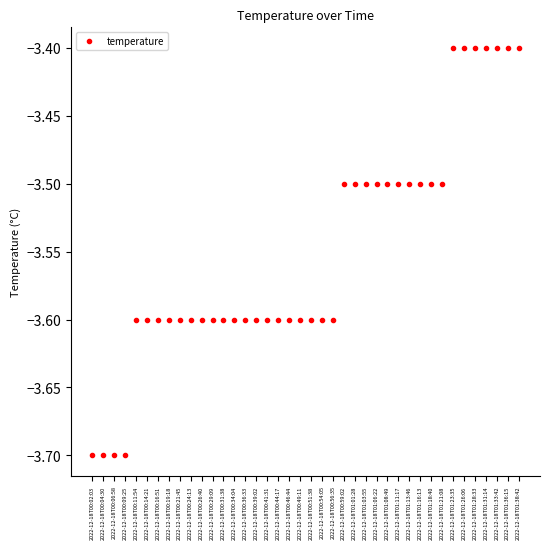

Reading left to right, list all the values displayed in this chart.

2022-12-18T00:02:03=-3.7	2022-12-18T00:04:30=-3.7	2022-12-18T00:06:58=-3.7	2022-12-18T00:09:25=-3.7	2022-12-18T00:11:54=-3.6	2022-12-18T00:14:21=-3.6	2022-12-18T00:16:51=-3.6	2022-12-18T00:19:18=-3.6	2022-12-18T00:21:45=-3.6	2022-12-18T00:24:13=-3.6	2022-12-18T00:26:40=-3.6	2022-12-18T00:29:09=-3.6	2022-12-18T00:31:38=-3.6	2022-12-18T00:34:04=-3.6	2022-12-18T00:36:33=-3.6	2022-12-18T00:39:02=-3.6	2022-12-18T00:41:31=-3.6	2022-12-18T00:44:17=-3.6	2022-12-18T00:46:44=-3.6	2022-12-18T00:49:11=-3.6	2022-12-18T00:51:38=-3.6	2022-12-18T00:54:05=-3.6	2022-12-18T00:56:35=-3.6	2022-12-18T00:59:02=-3.5	2022-12-18T01:01:28=-3.5	2022-12-18T01:03:55=-3.5	2022-12-18T01:06:22=-3.5	2022-12-18T01:08:49=-3.5	2022-12-18T01:11:17=-3.5	2022-12-18T01:13:46=-3.5	2022-12-18T01:16:13=-3.5	2022-12-18T01:18:40=-3.5	2022-12-18T01:21:08=-3.5	2022-12-18T01:23:35=-3.4	2022-12-18T01:26:06=-3.4	2022-12-18T01:28:33=-3.4	2022-12-18T01:31:14=-3.4	2022-12-18T01:33:42=-3.4	2022-12-18T01:36:15=-3.4	2022-12-18T01:38:42=-3.4